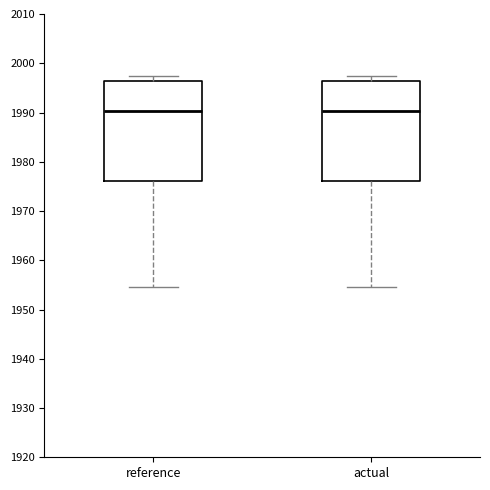

Reading left to right, read every box against the y-axis: the position of its median line, the range the box covers, and the ends of its whiskers. The values are not printed on the chart, so give them approximately, as read against the axis.

reference: median 1990, box 1976 to 1996, whiskers 1955 to 1997
actual: median 1990, box 1976 to 1996, whiskers 1955 to 1997